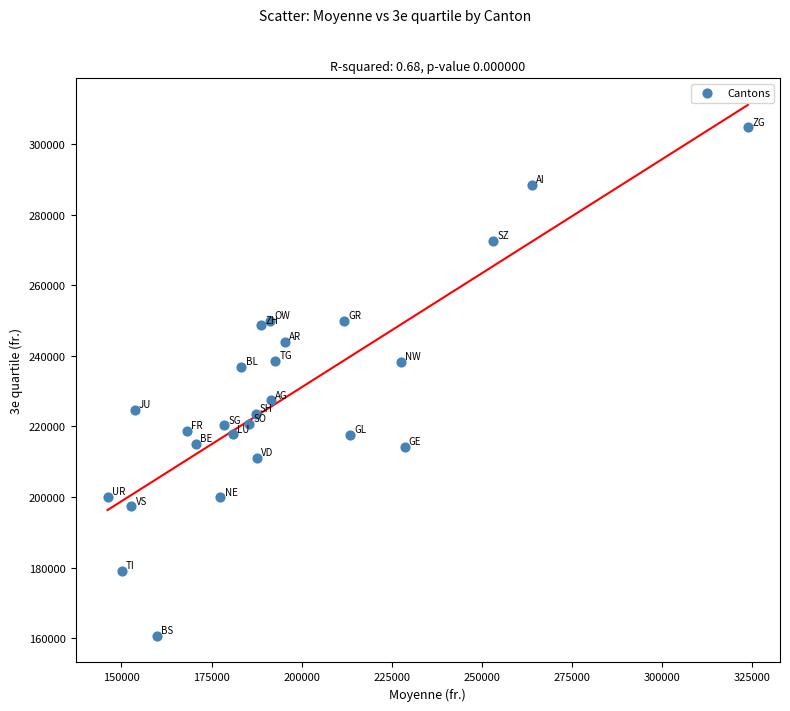

What is the range of X values (max minus min)?

177750.3